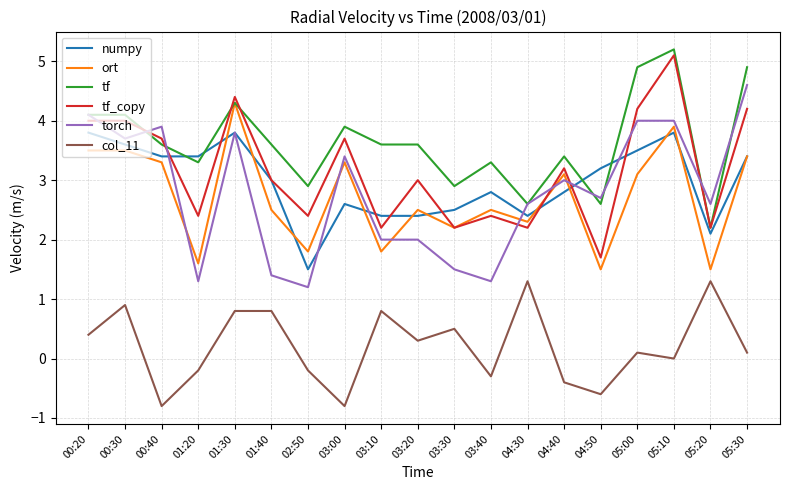

Which category has the highest value in the torch series?

05:30